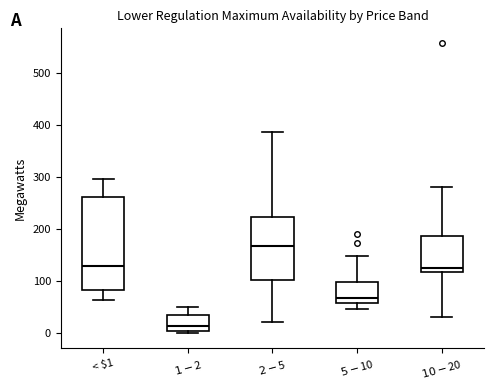

Reading left to right, read every box against the y-axis: the position of its median line, the range the box covers, and the ends of its whiskers. The values are not printed on the chart, so give them approximately, as read against the axis.

< $1: median 130, box 80 to 260, whiskers 60 to 300
$1 - $2: median 10 (just above the box's lower edge), box 10 to 40, whiskers 0 to 50
$2 - $5: median 170, box 100 to 220, whiskers 20 to 390
$5 - $10: median 70, box 60 to 100, whiskers 50 to 150
$10 - $20: median 130, box 120 to 190, whiskers 30 to 280